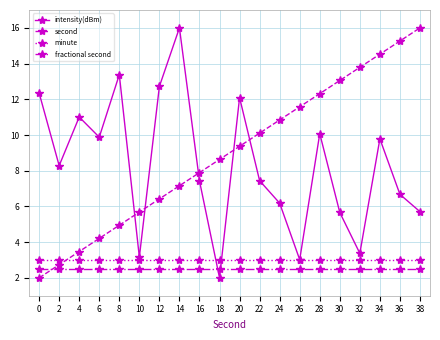

The second series shows 9.4 at 20. True or false?

True